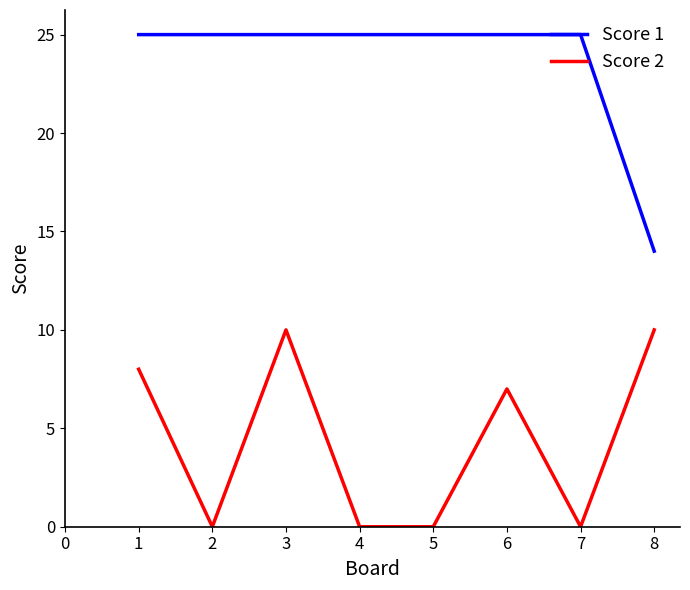

Does the chart display data point markers on the line(s)?

No